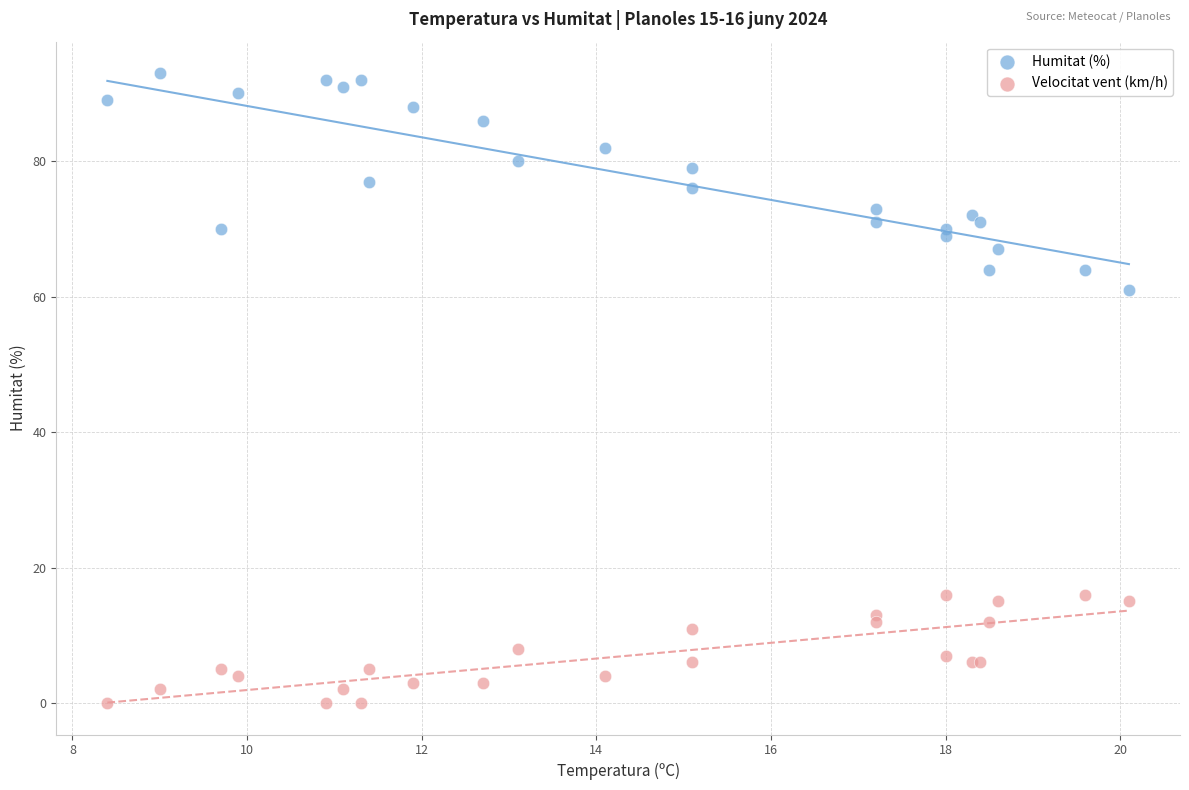

Across all series, what Y value is closest to 46?

61